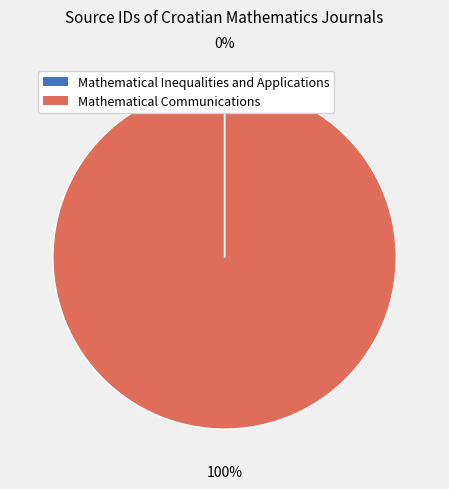

To the nearest percent, what is the difference between the largest and smallest slice percentages?

100%